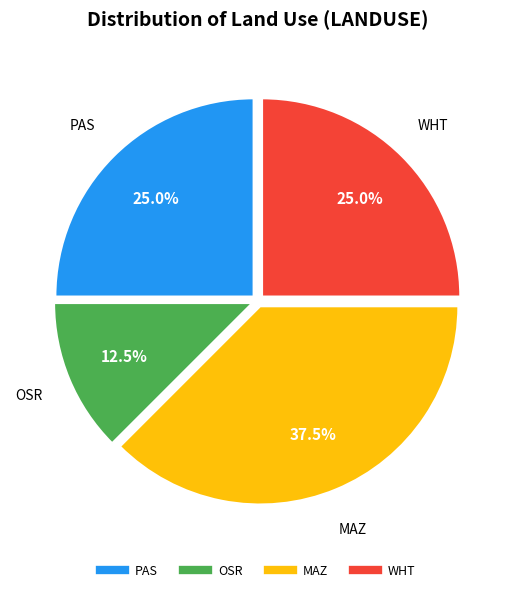

Which category has the biggest portion of the pie?

MAZ